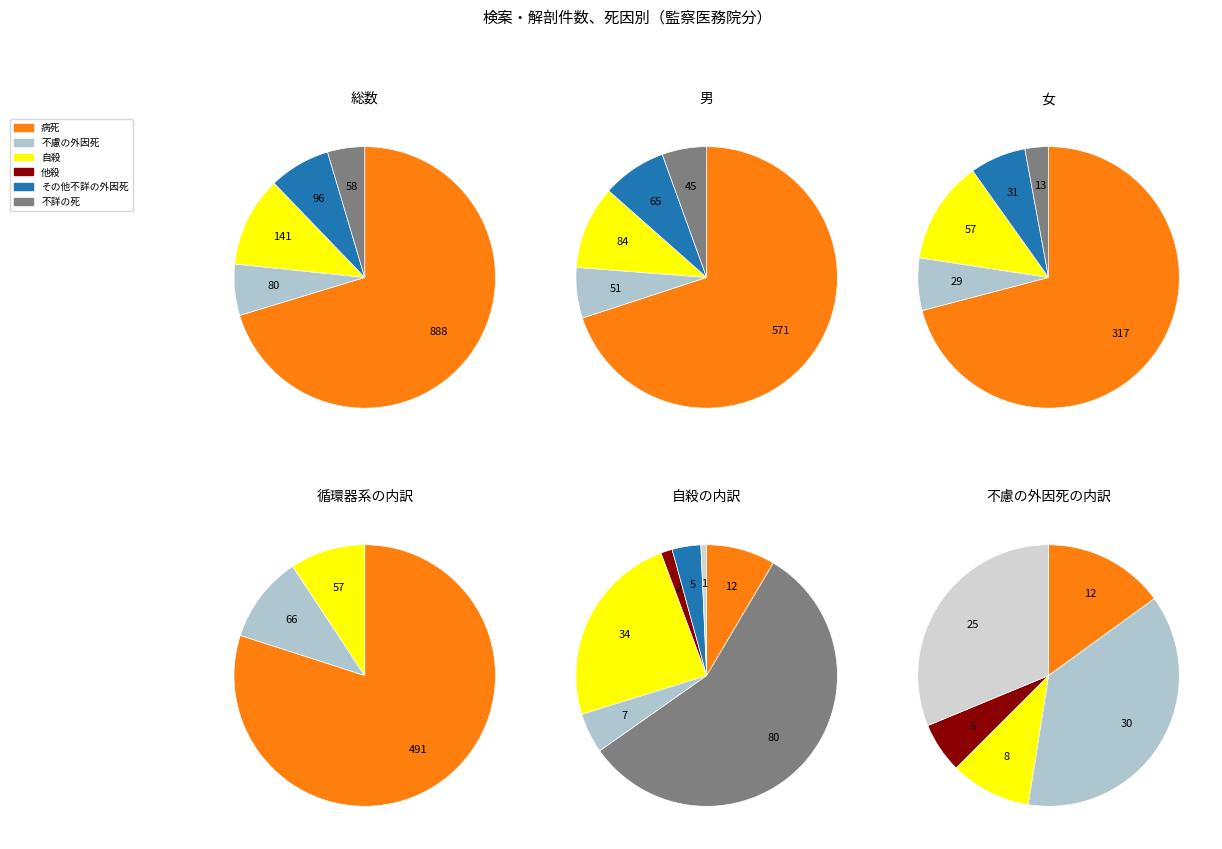

Which category has the biggest portion of the pie?

病死